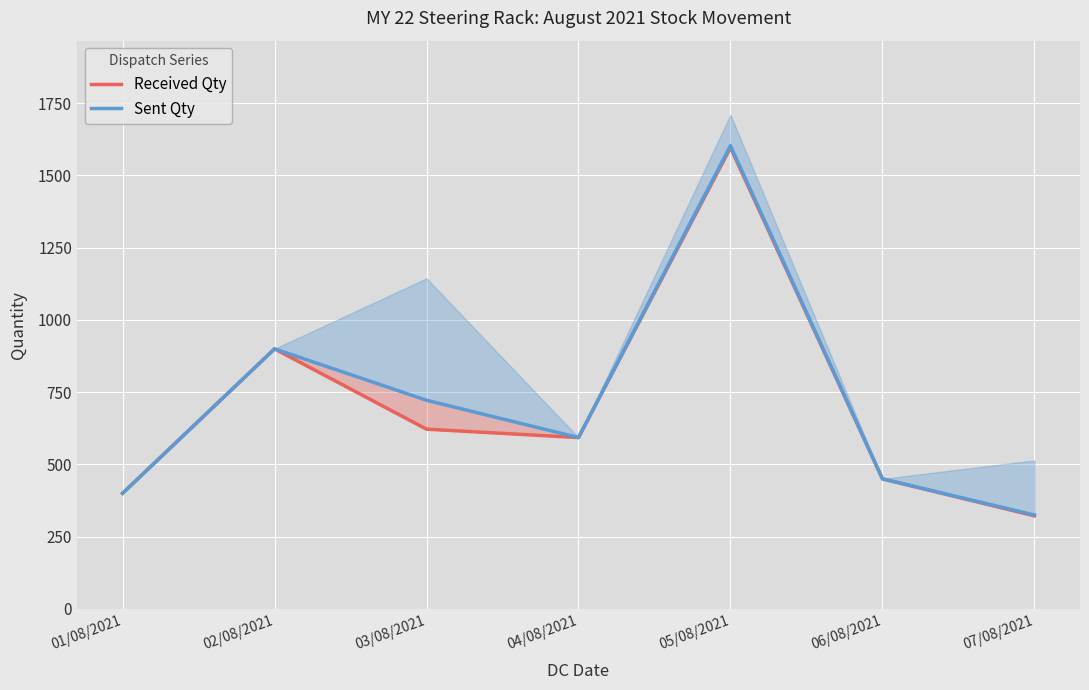

What is the label of the 6th point from the right?

02/08/2021